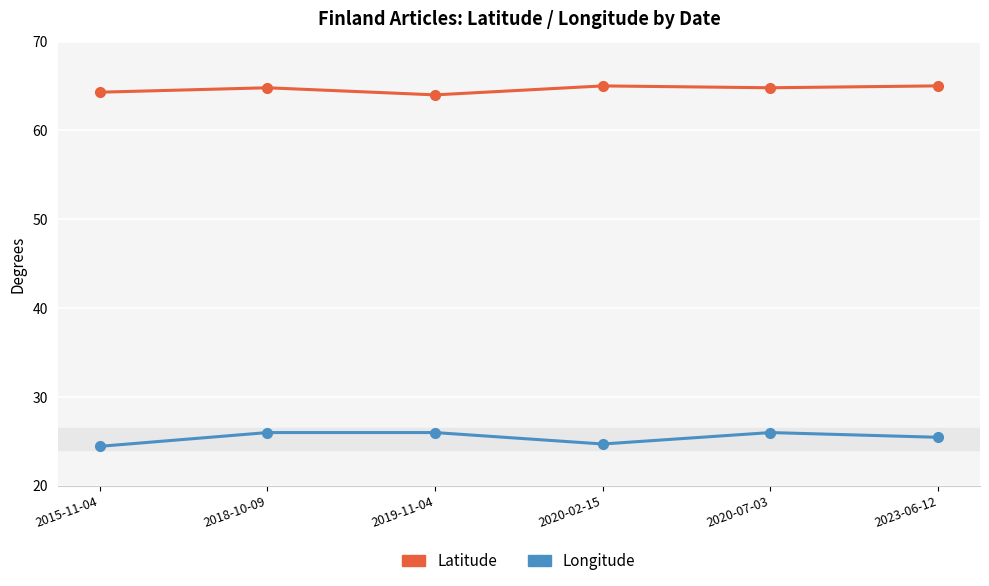

Which series has the largest total across all categories?

Latitude